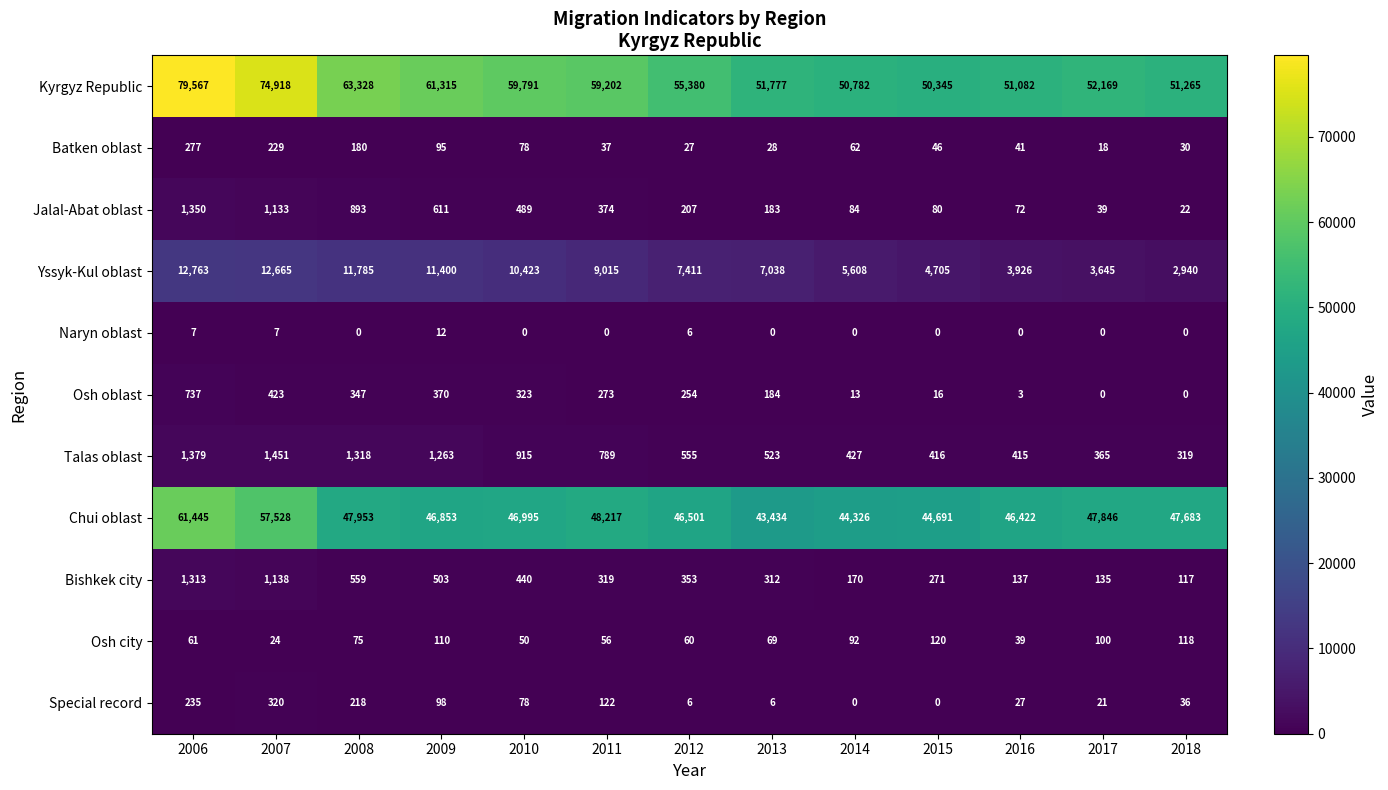

How many values in the Kyrgyz Republic series are below 55380?

6